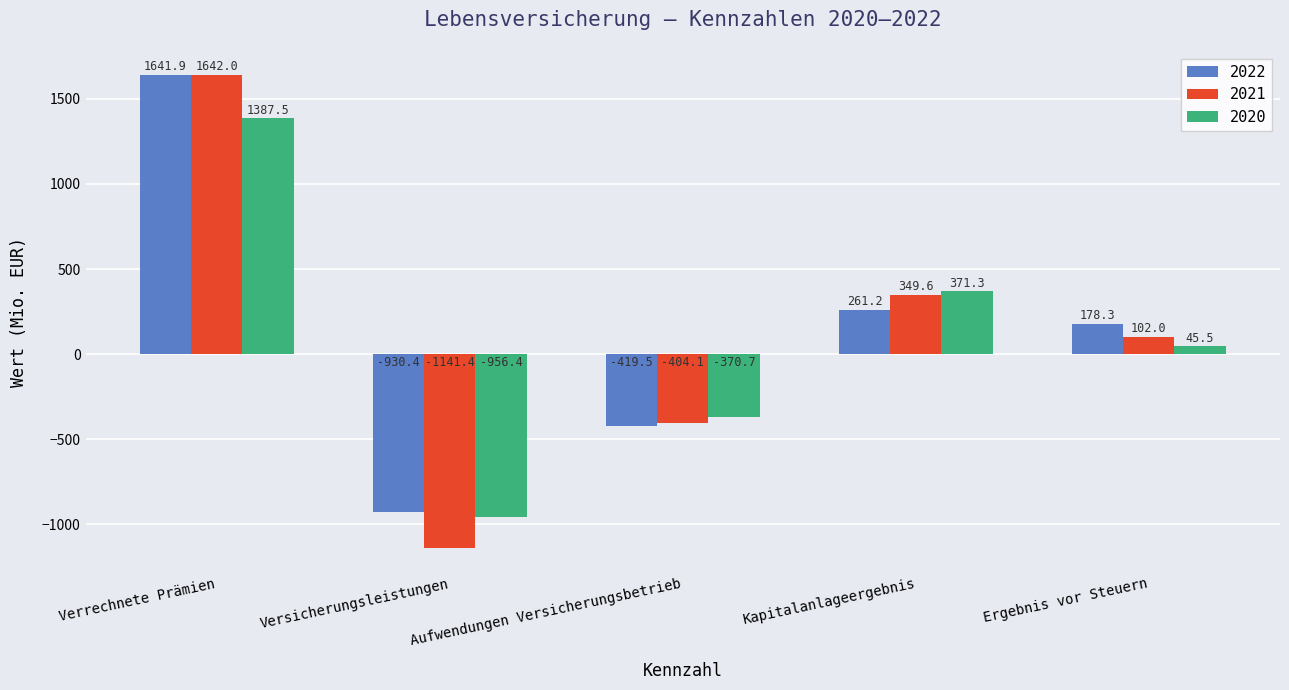

Is it true that 2021 equals -453.5 at Versicherungsleistungen?

False